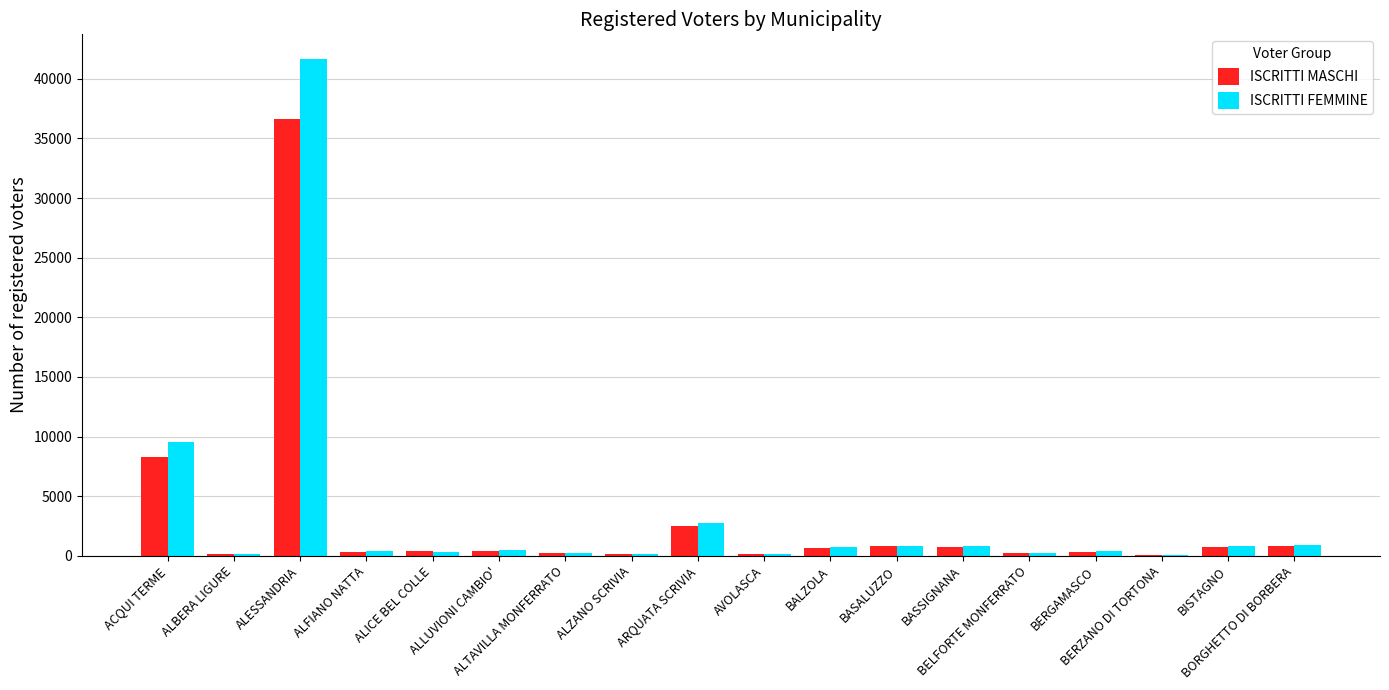

What is the greatest value displayed?

41654